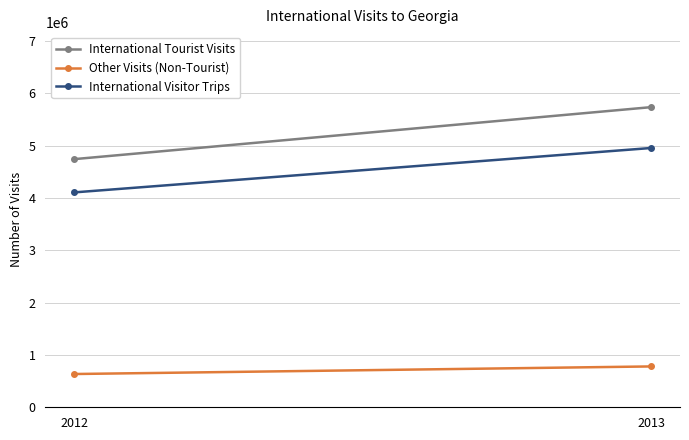

Which series has the largest total across all categories?

International Tourist Visits